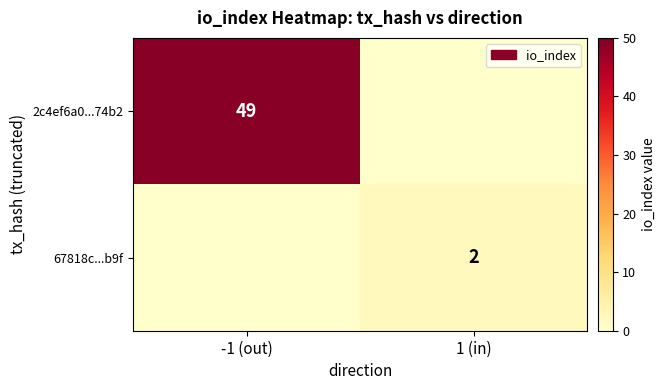

How many series are shown in this chart?

2